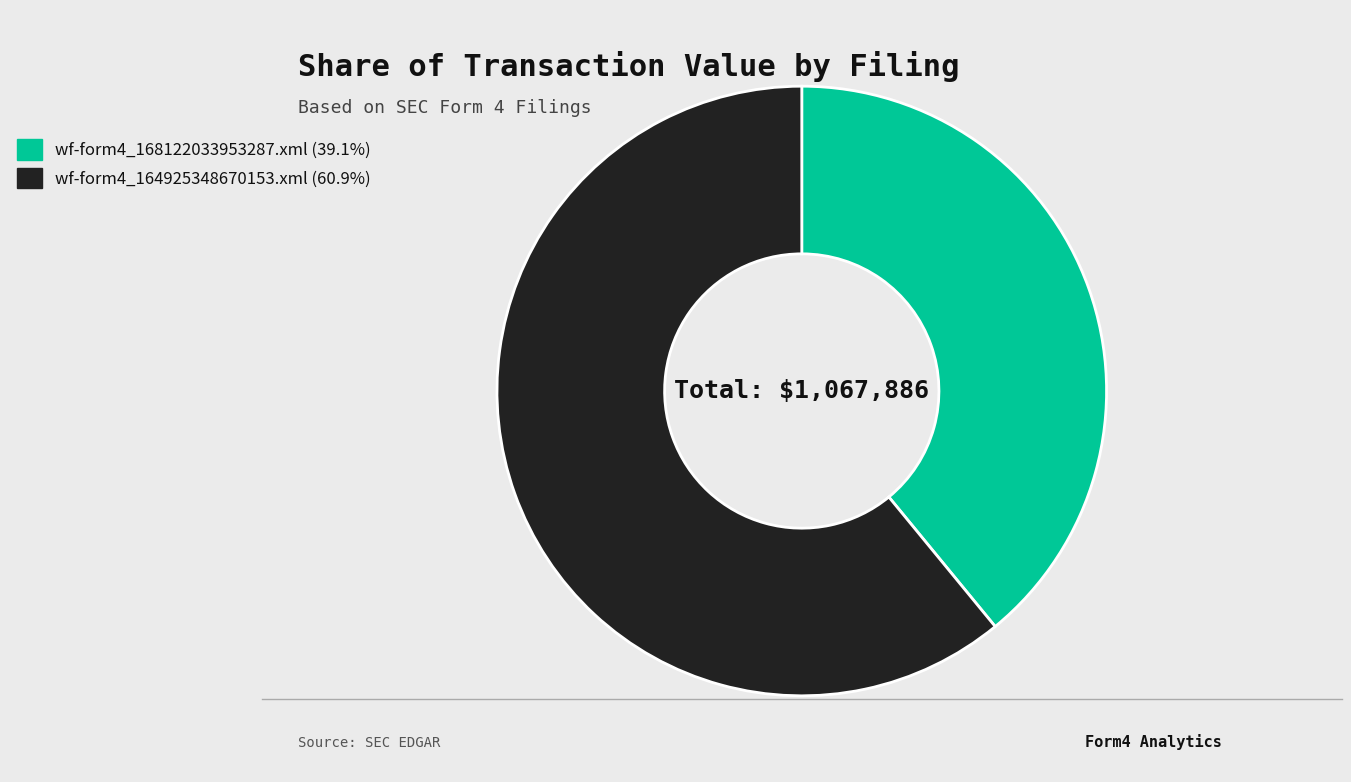

Does wf-form4_164925348670153.xml (60.9%) account for over 50% of the chart?

Yes